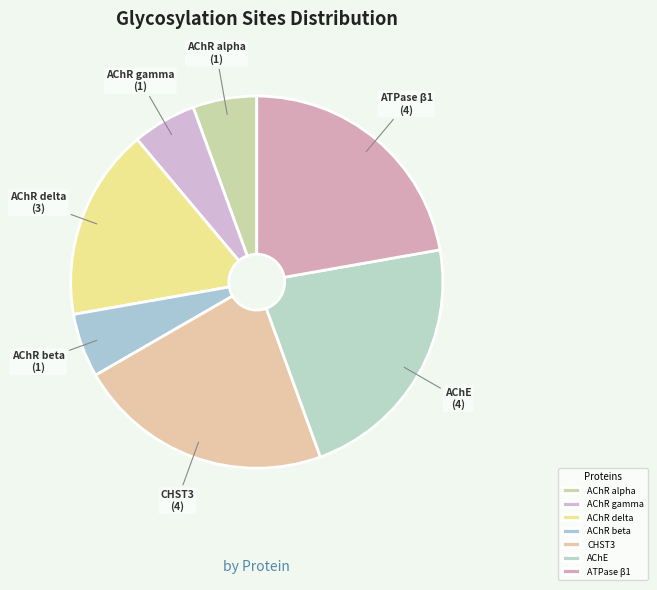

What is the ratio of the value at AChR alpha to the value at AChR beta?

1.0